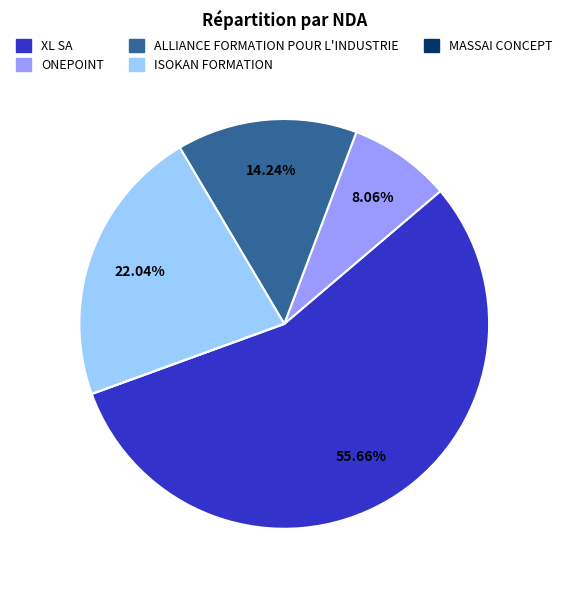

Which category has the biggest portion of the pie?

XL SA